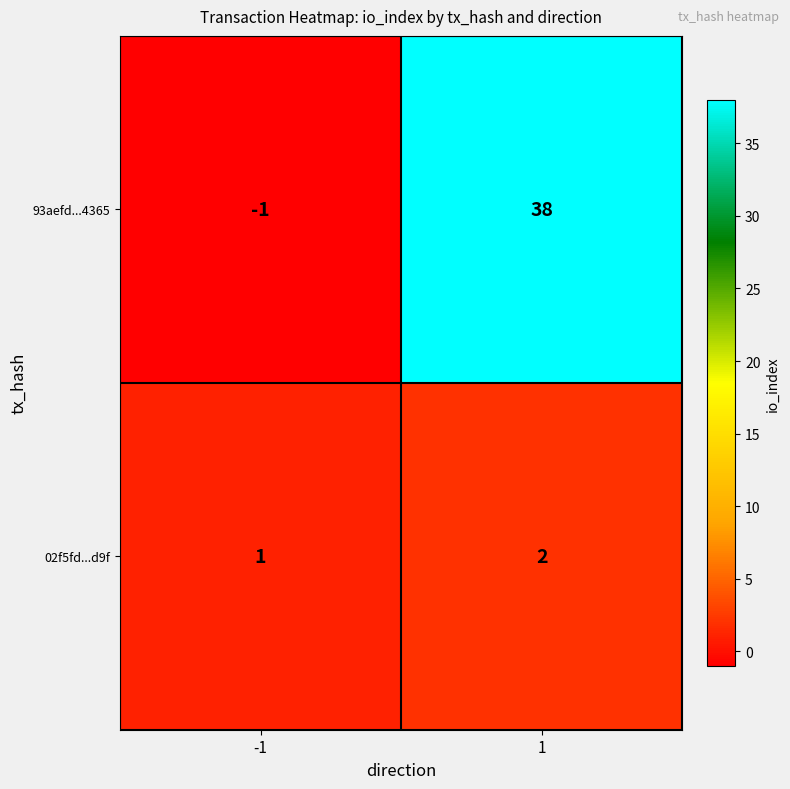

At which category is the sum across all series the highest?

1